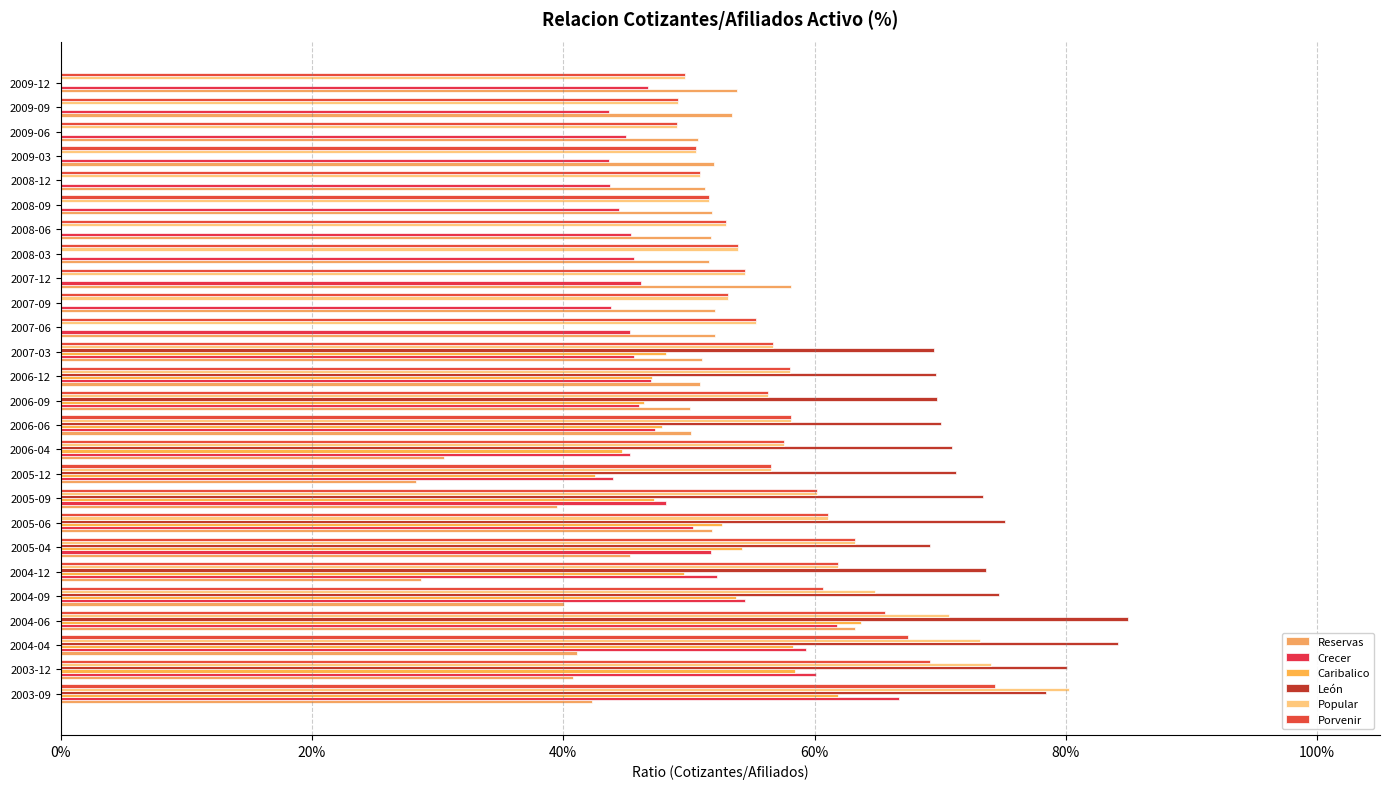

Reading left to right, extract all data points from this chart.

Reservas: 0.4	0.4	0.4	0.6	0.4	0.3	0.5	0.5	0.4	0.3	0.3	0.5	0.5	0.5	0.5	0.5	0.5	0.6	0.5	0.5	0.5	0.5	0.5	0.5	0.5	0.5
Crecer: 0.7	0.6	0.6	0.6	0.5	0.5	0.5	0.5	0.5	0.4	0.5	0.5	0.5	0.5	0.5	0.5	0.4	0.5	0.5	0.5	0.4	0.4	0.4	0.5	0.4	0.5
Caribalico: 0.6	0.6	0.6	0.6	0.5	0.5	0.5	0.5	0.5	0.4	0.4	0.5	0.5	0.5	0.5	0.0	0.0	0.0	0.0	0.0	0.0	0.0	0.0	0.0	0.0	0.0
León: 0.8	0.8	0.8	0.8	0.7	0.7	0.7	0.8	0.7	0.7	0.7	0.7	0.7	0.7	0.7	0.0	0.0	0.0	0.0	0.0	0.0	0.0	0.0	0.0	0.0	0.0
Popular: 0.8	0.7	0.7	0.7	0.6	0.6	0.6	0.6	0.6	0.6	0.6	0.6	0.6	0.6	0.6	0.6	0.5	0.5	0.5	0.5	0.5	0.5	0.5	0.5	0.5	0.5
Porvenir: 0.7	0.7	0.7	0.7	0.6	0.6	0.6	0.6	0.6	0.6	0.6	0.6	0.6	0.6	0.6	0.6	0.5	0.5	0.5	0.5	0.5	0.5	0.5	0.5	0.5	0.5